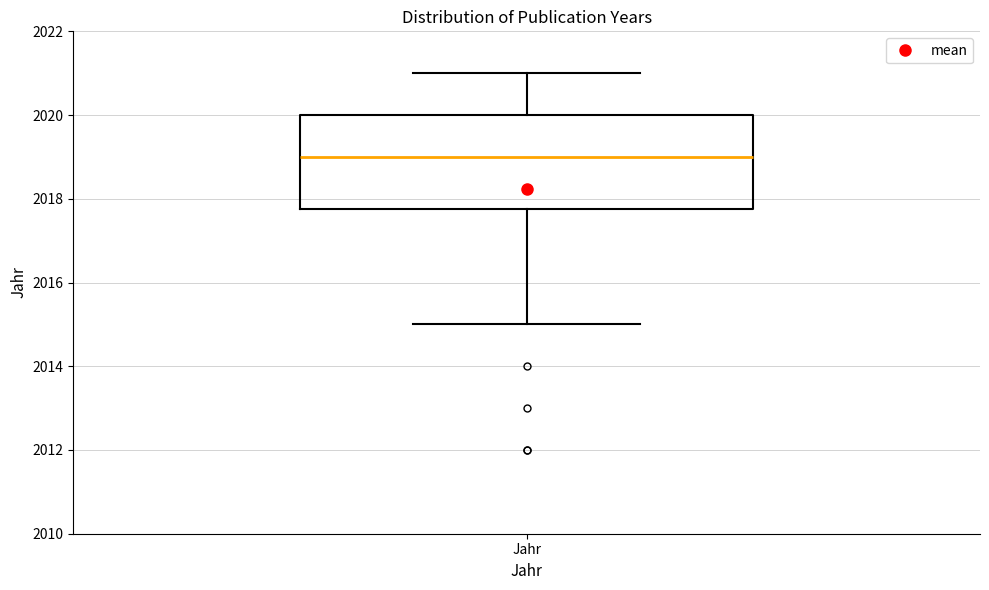

Transcribe this box plot: give where the median line is, the range the box spans, and where the two whiskers end, as read against the y-axis. The values are not printed on the chart, so give them approximately, as read against the axis.

median 2019.0, box 2017.8 to 2020.0, whiskers 2015.0 to 2021.0